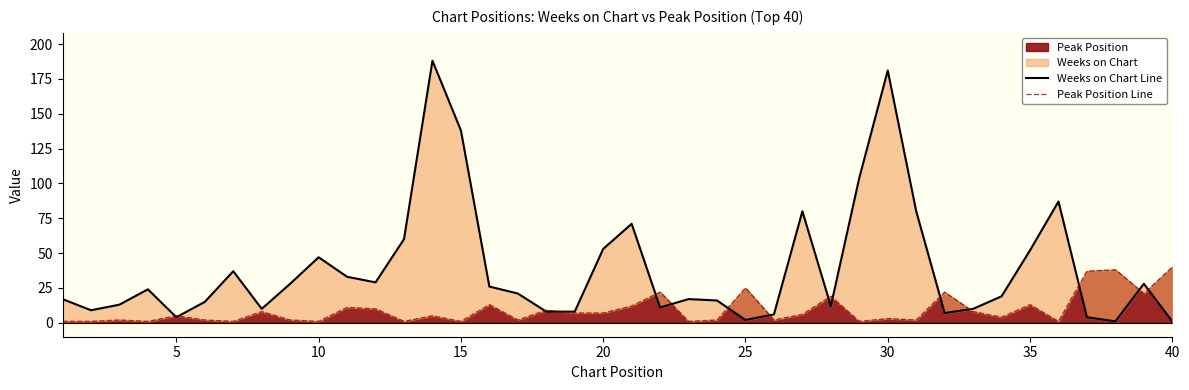

What is the average value of the Weeks on Chart Line series?

39